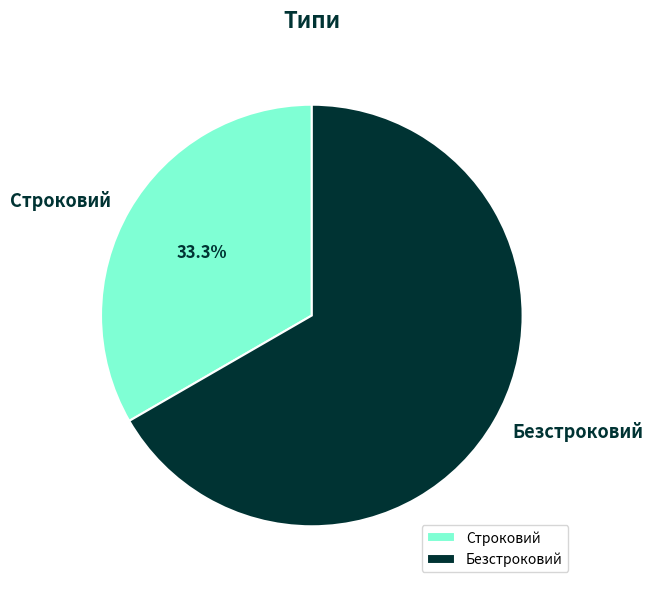

Which slice is the largest?

Безстроковий